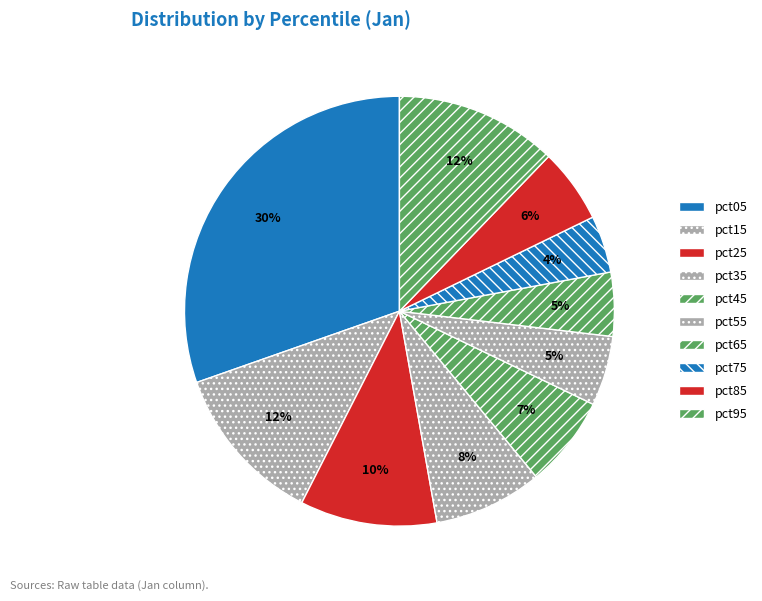

Is it true that pct25 is 16% of the pie?

False